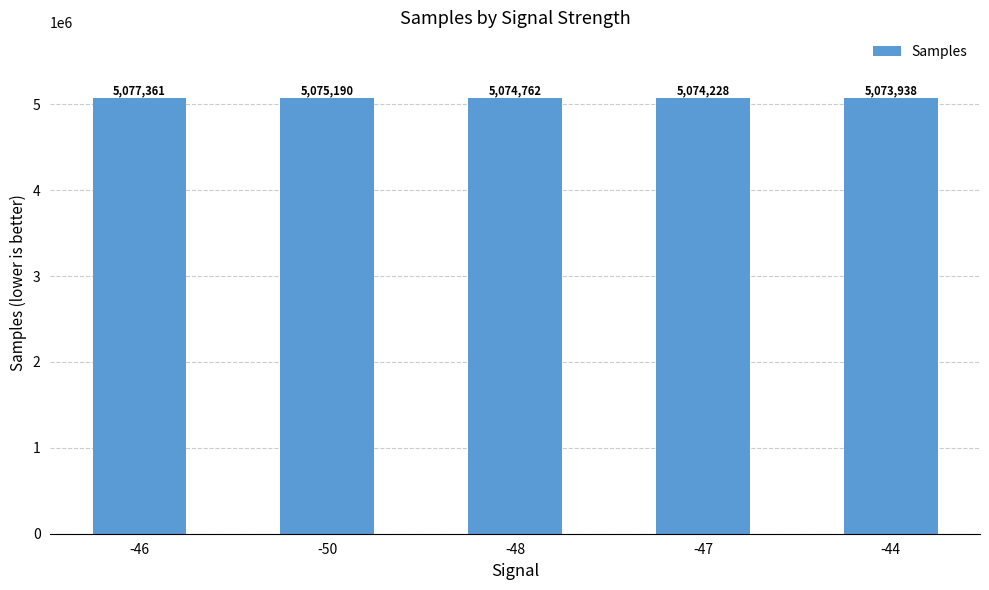

What is the change in value from -46 to -50?

-2170.5